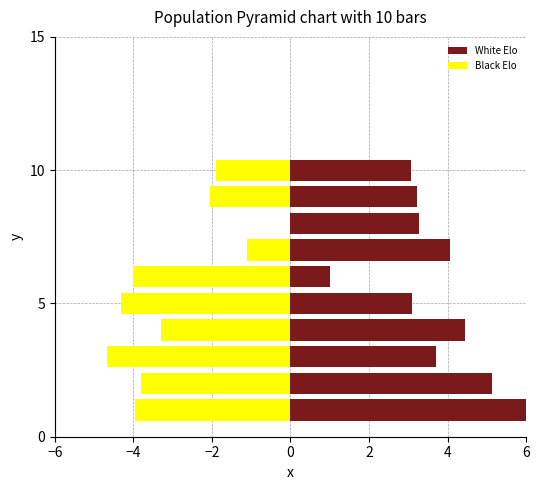

What is the difference between the second highest and second lowest values in the Black Elo series?

3.2